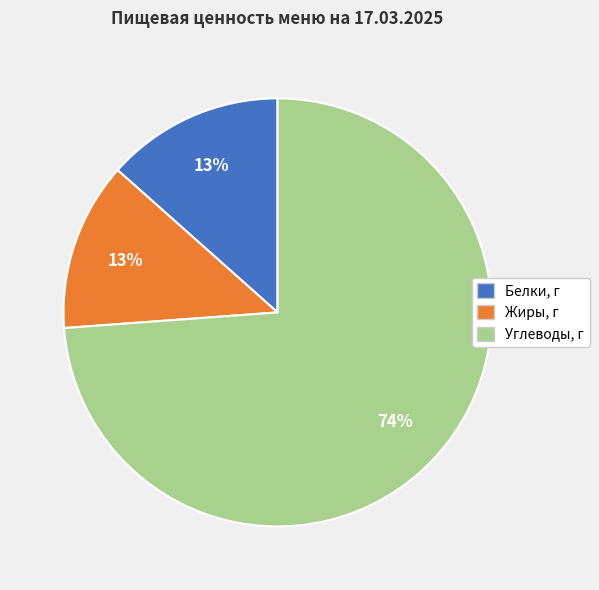

Is there any slice that represents more than half of the pie?

Yes